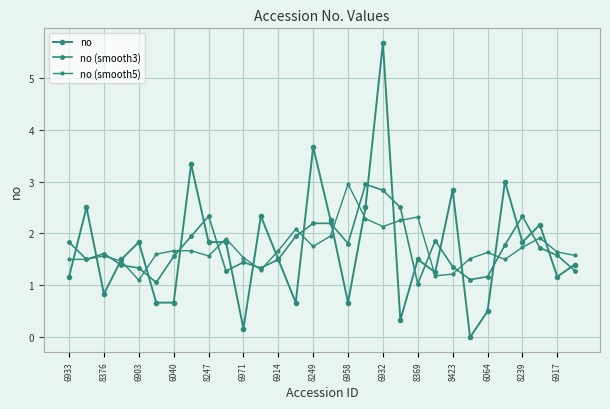

How many data points in no are above 1?

21